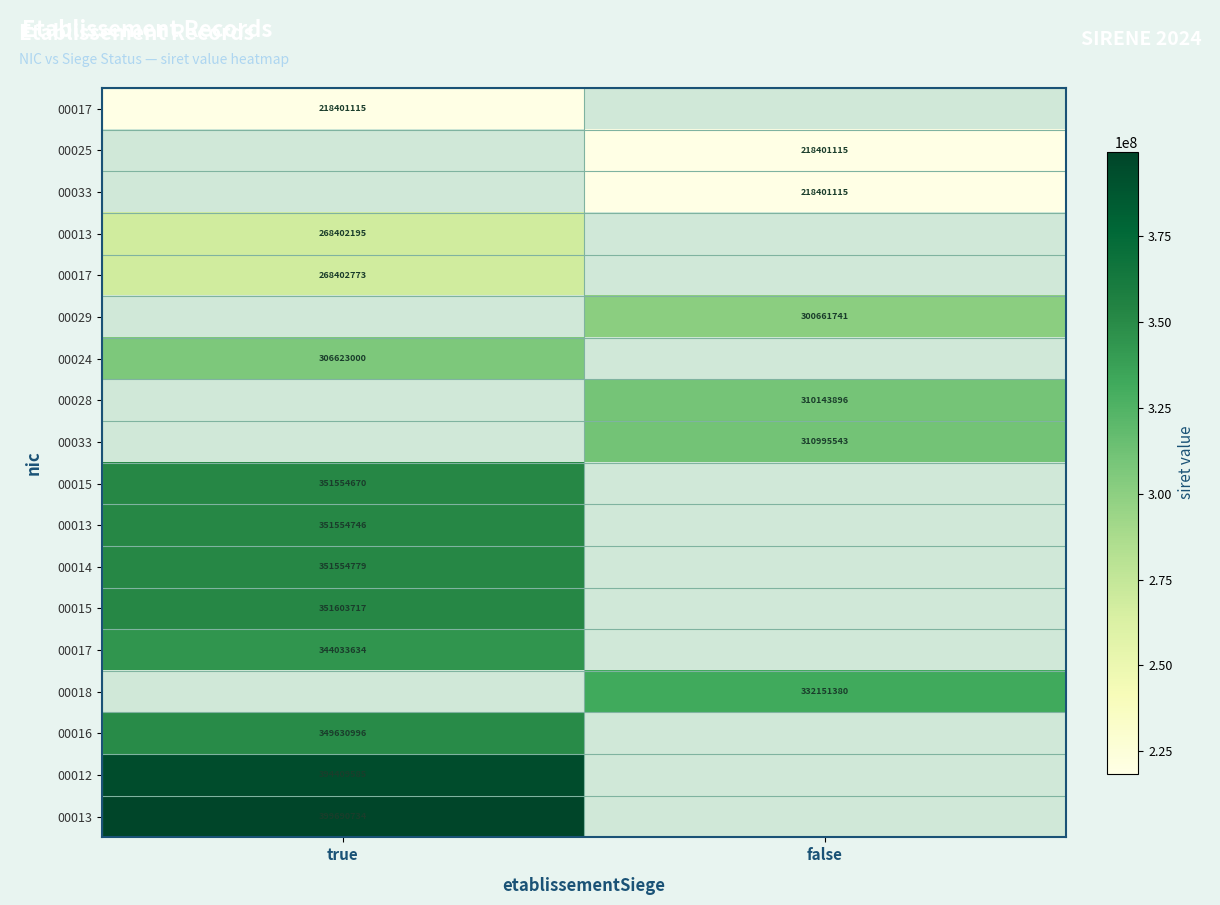

At how many categories does at least one series exceed 380068023?

1